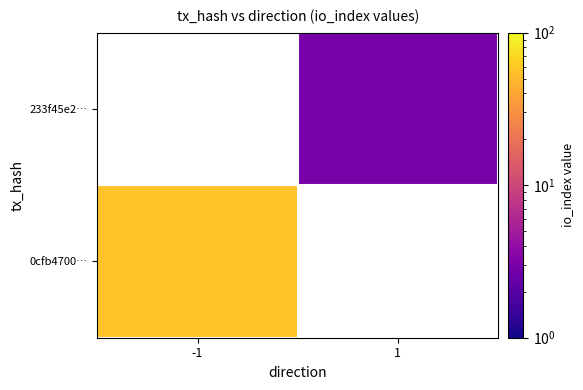

At how many categories does at least one series exceed 39?

1